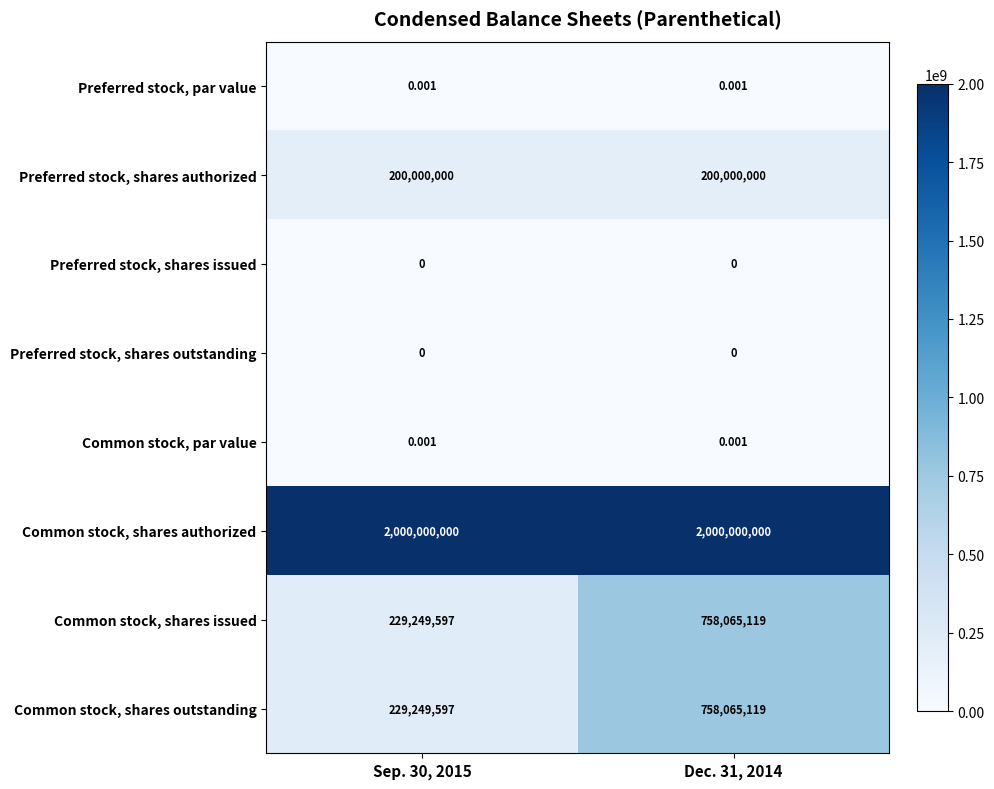

At which category is the sum across all series the highest?

Dec. 31, 2014